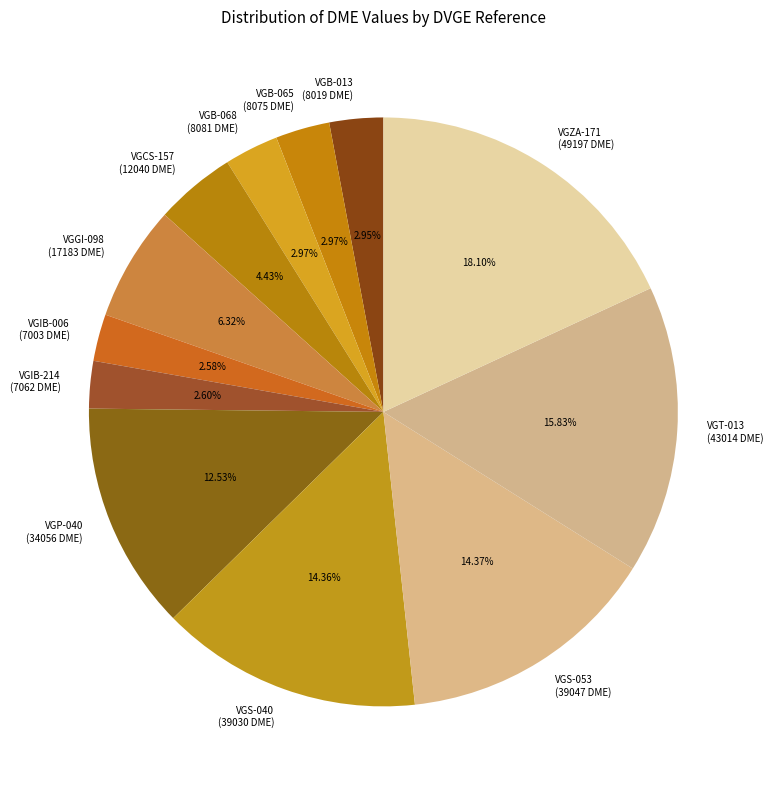

Is it true that VGS-040 is 14% of the pie?

True